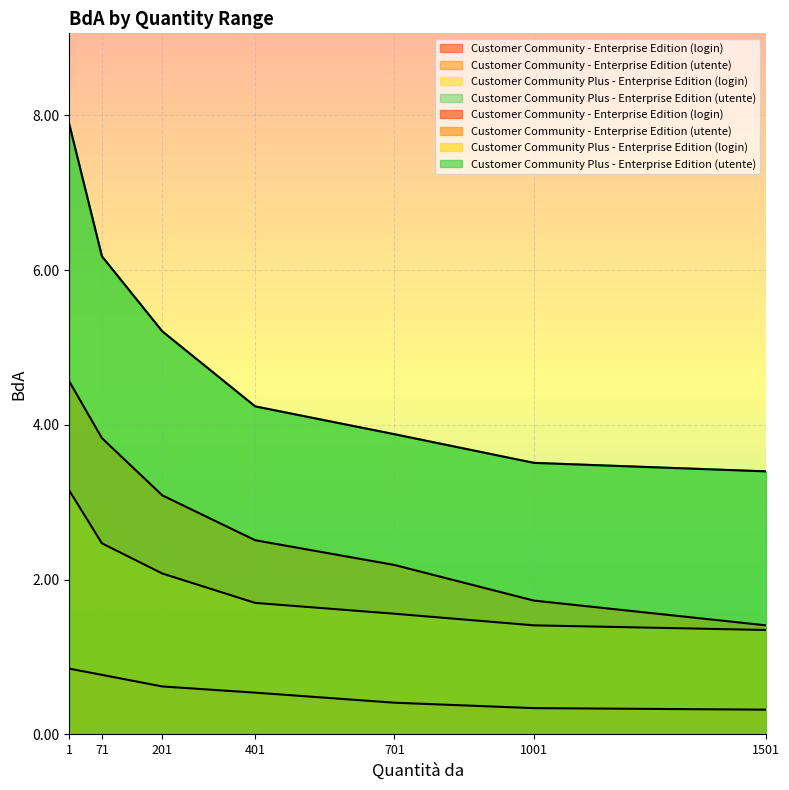

Is the value of Customer Community Plus - Enterprise Edition (login) at 1501 greater than the value of Customer Community - Enterprise Edition (login) at 1501?

Yes